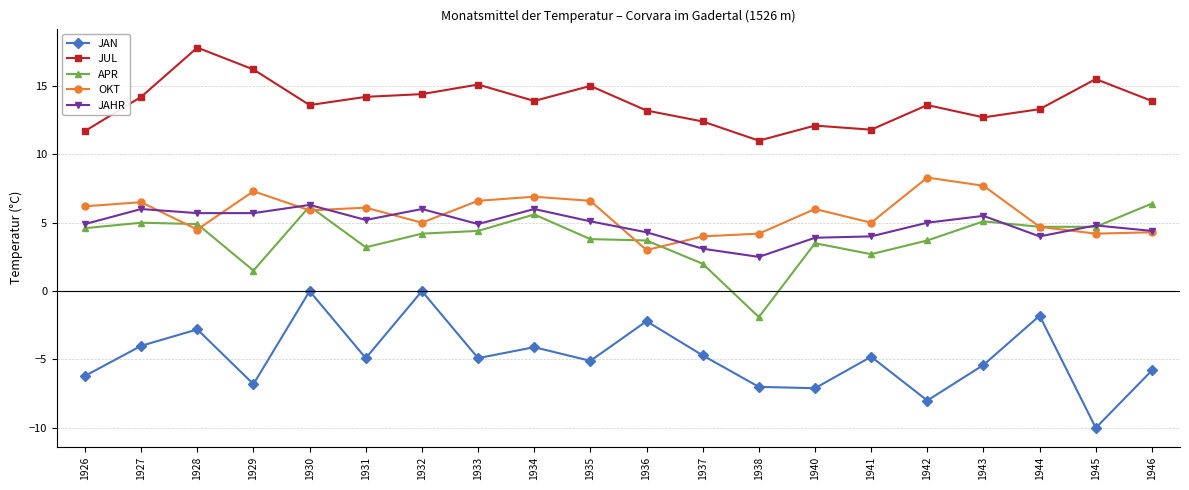

True or false: OKT and JAHR intersect in this chart.

True